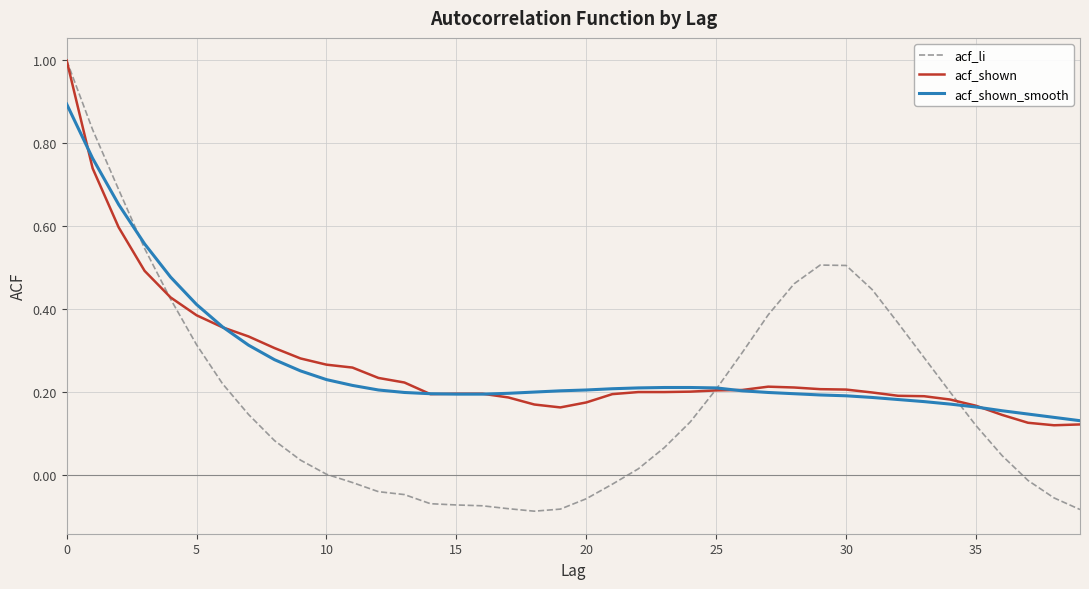

Which series has the widest spread of values?

acf_li